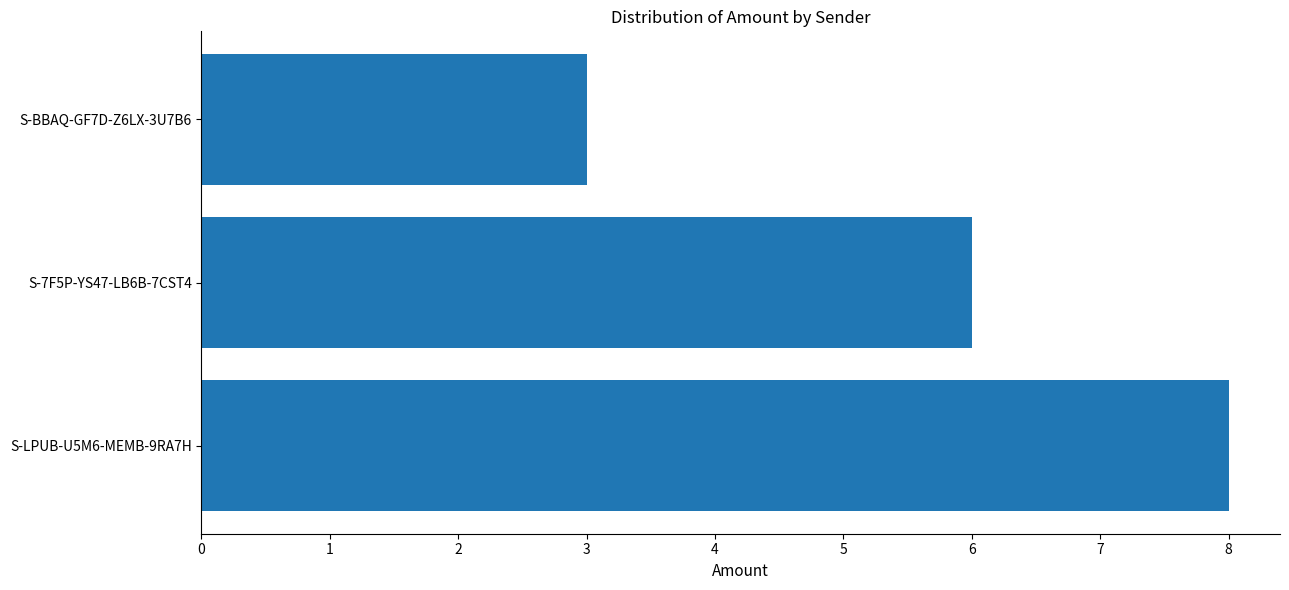

Count the number of data series in this chart.

1